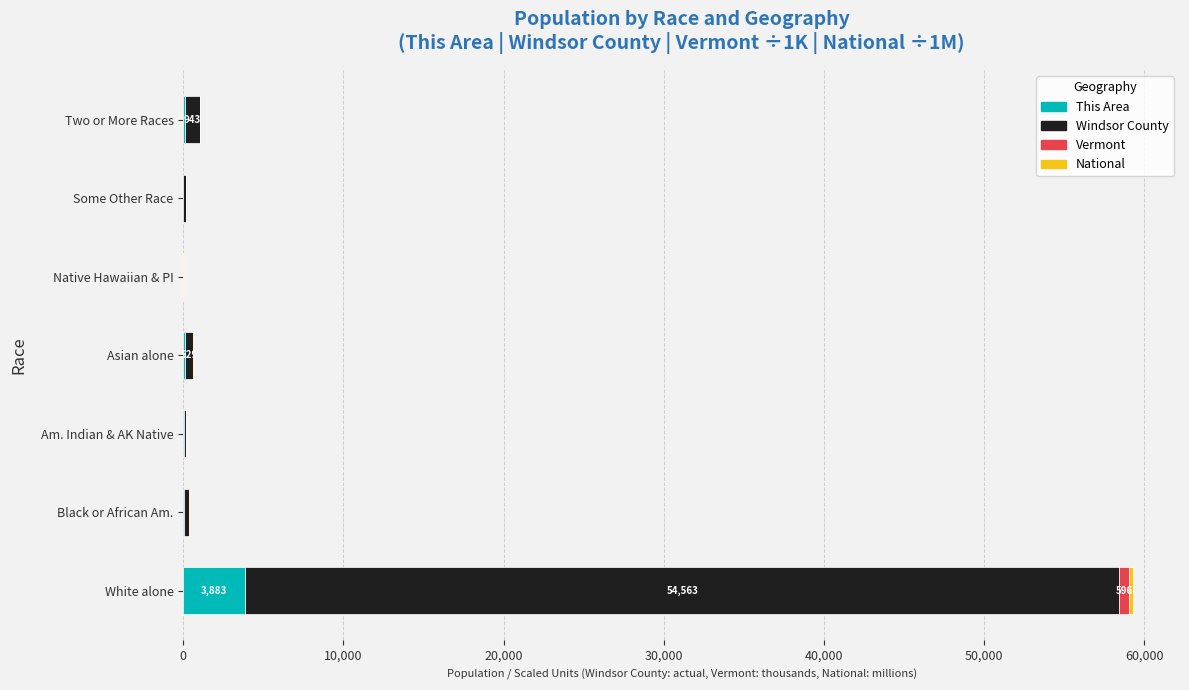

At which category is the sum across all series the highest?

White alone